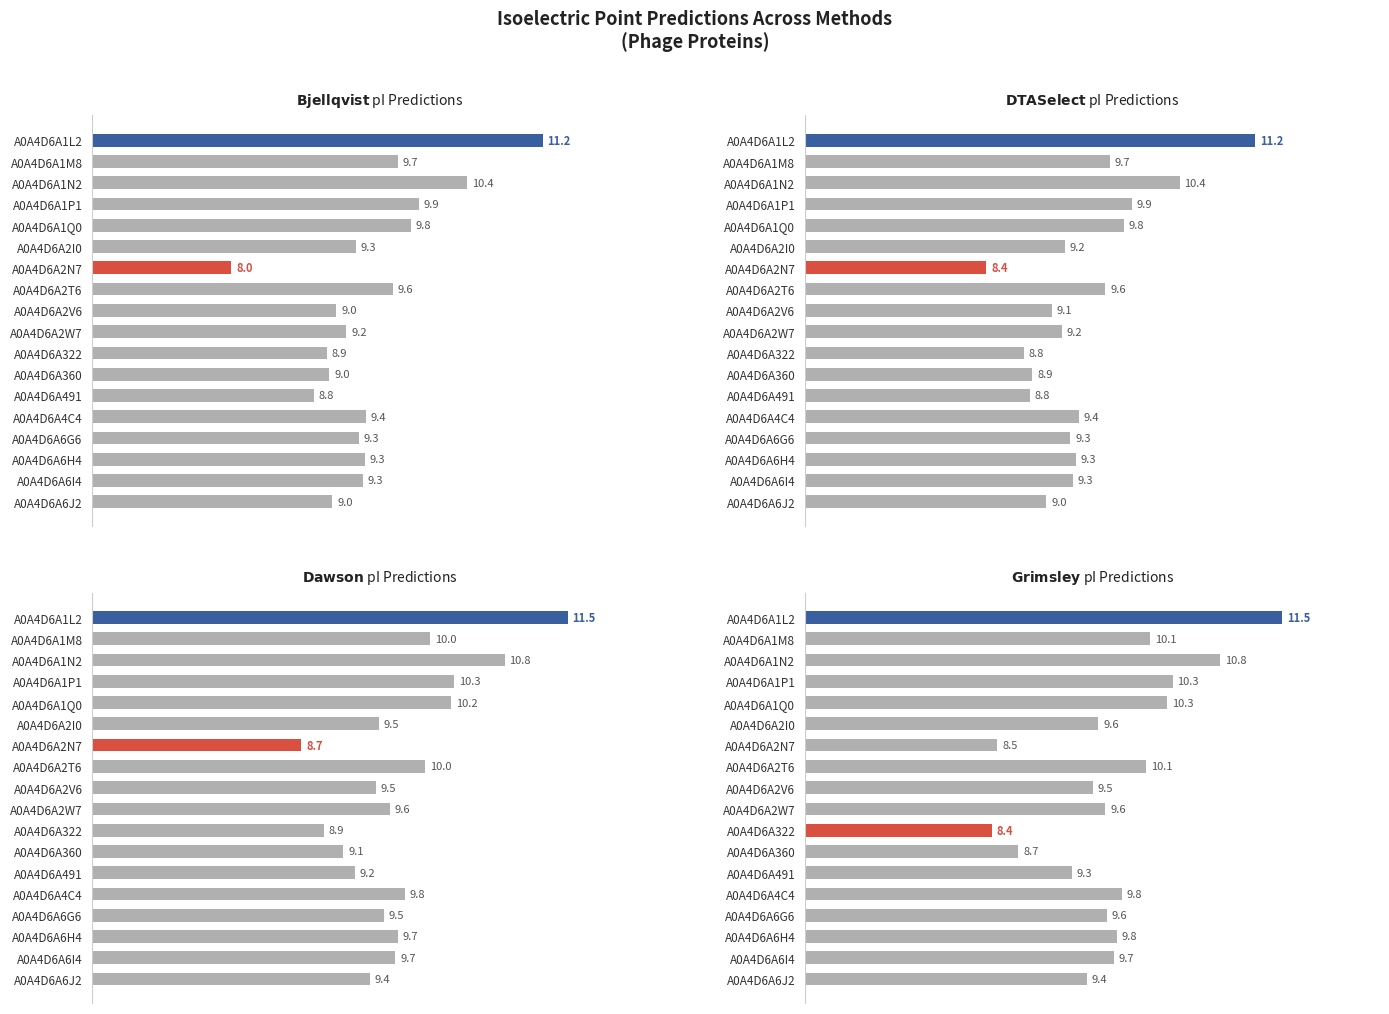

What is the smallest value displayed?

8.0